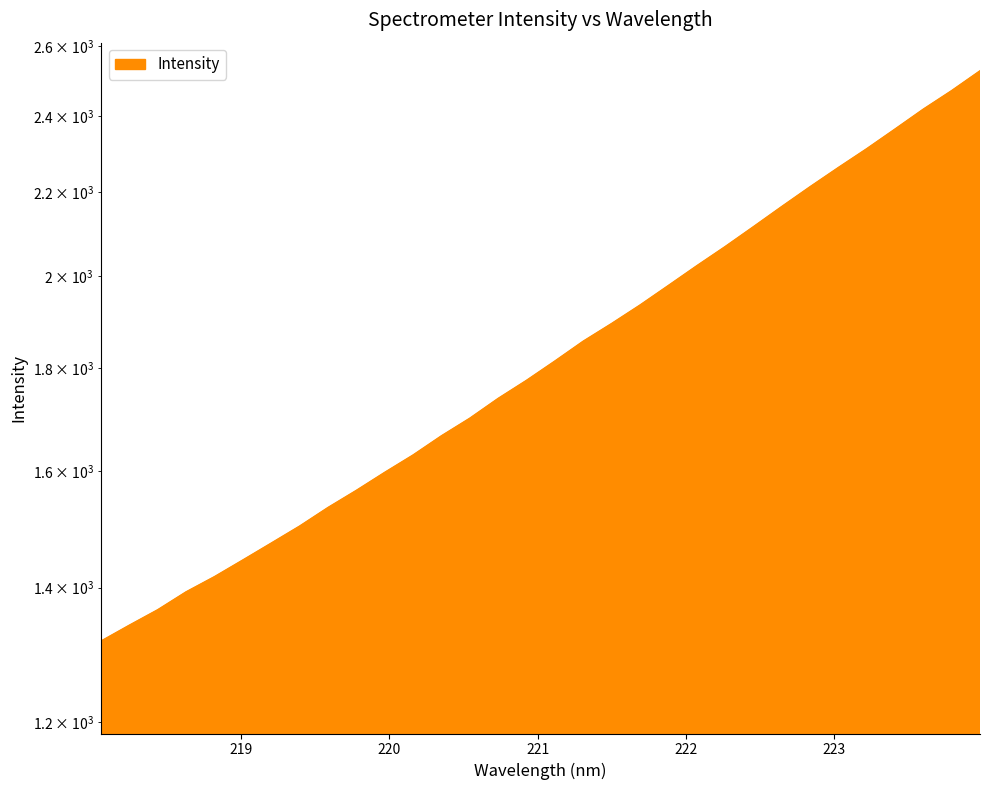

Reading left to right, list all the values displayed in this chart.

1316.6	1340.7	1364.6	1392.9	1417.3	1444.6	1472.7	1501.7	1533.9	1564.3	1596.8	1628.9	1665.0	1698.8	1737.7	1774.0	1813.6	1855.2	1893.1	1933.4	1977.1	2022.1	2066.9	2114.5	2163.9	2213.5	2262.7	2311.8	2364.5	2418.9	2470.7	2527.2